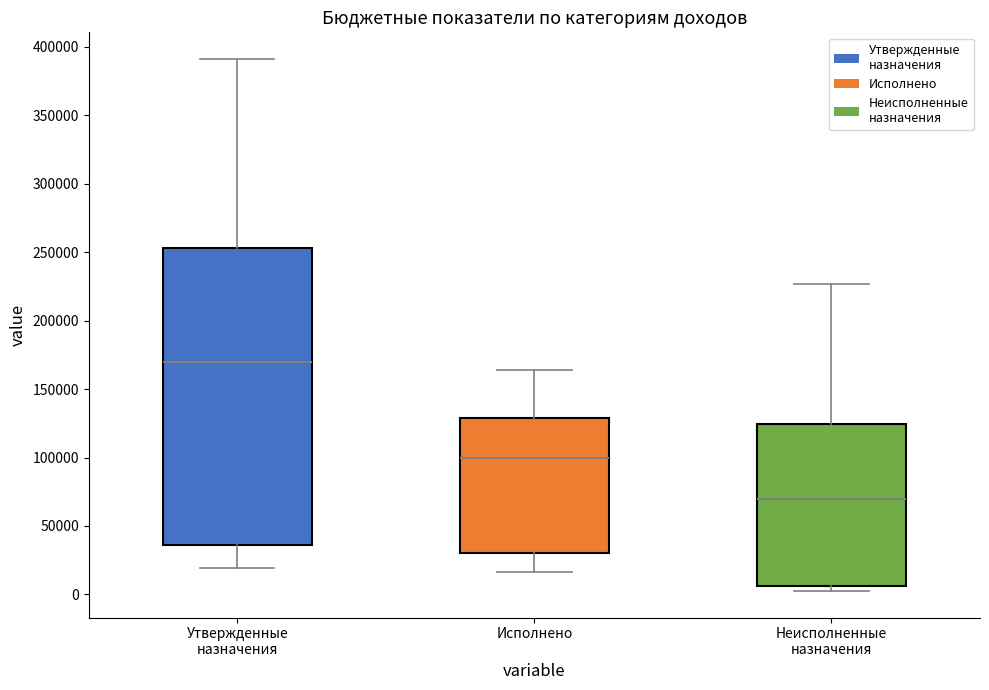

Comparing the boxes themselves (not the whiskers), which one is the tallest?

Утвержденные назначения